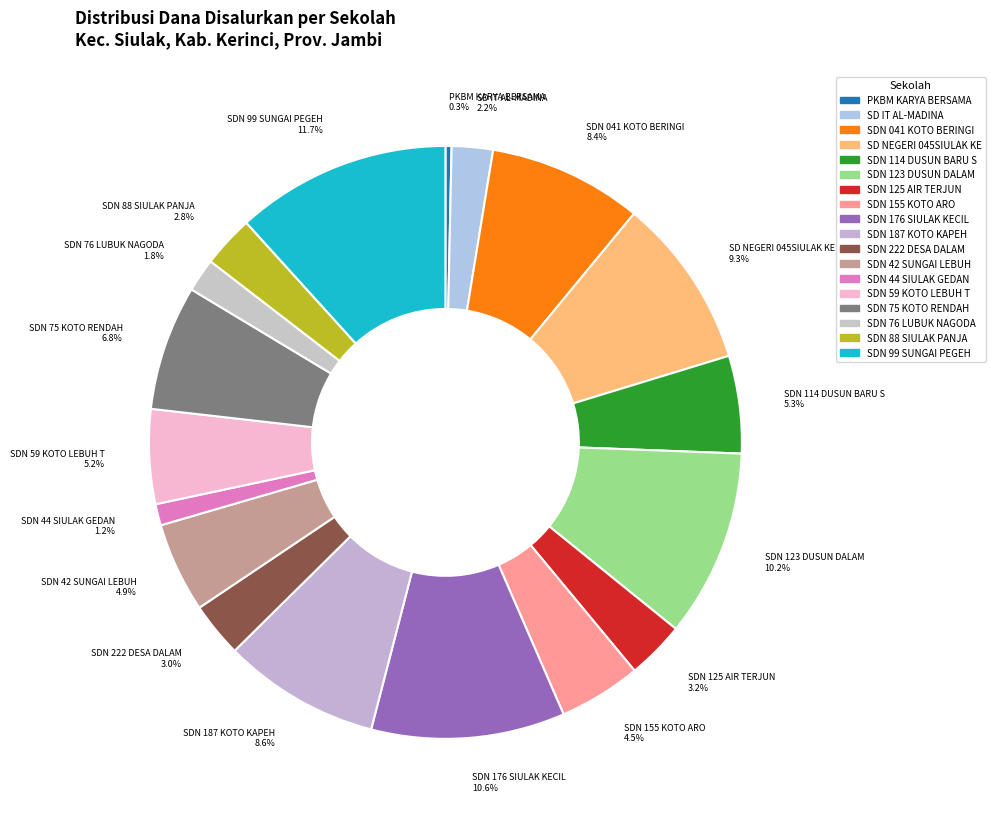

What is the smallest slice in the pie chart?

PKBM KARYA BERSAMA